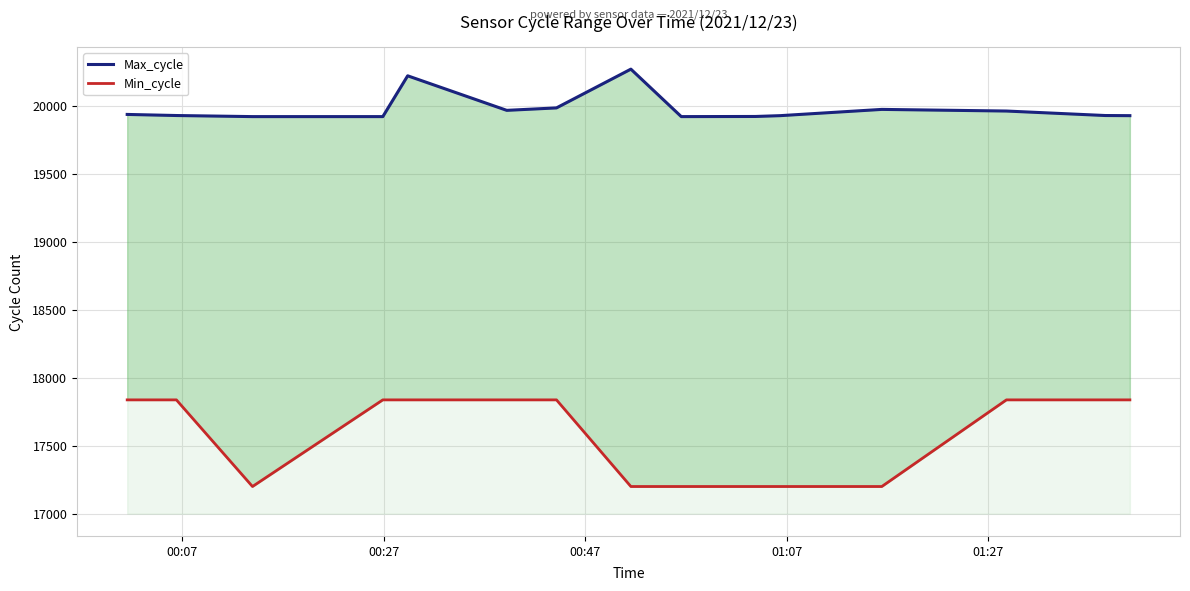

Where does the Min_cycle series first go above 17836?

00:07